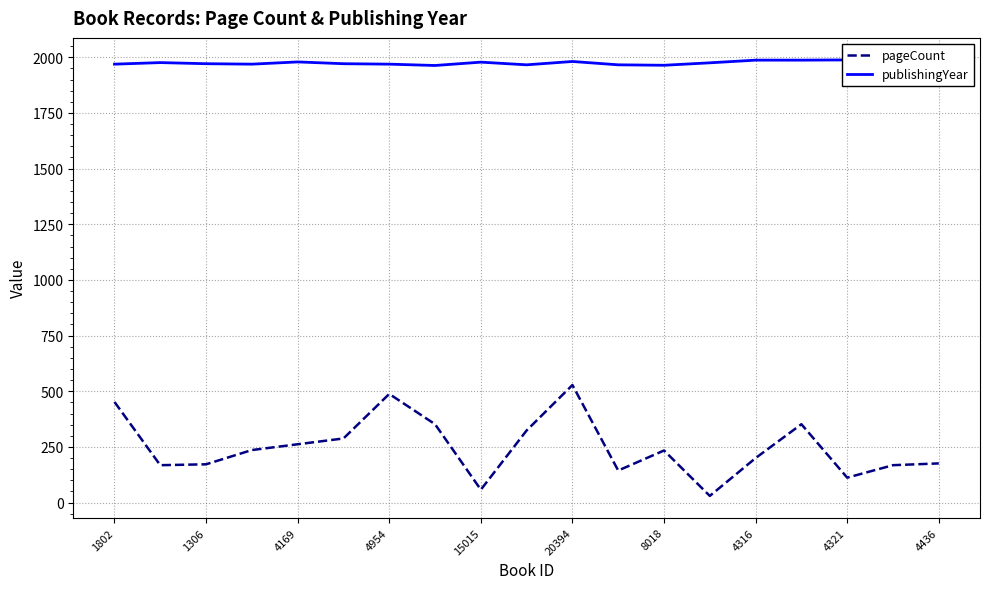

Is this an area chart (filled region under the line)?

No